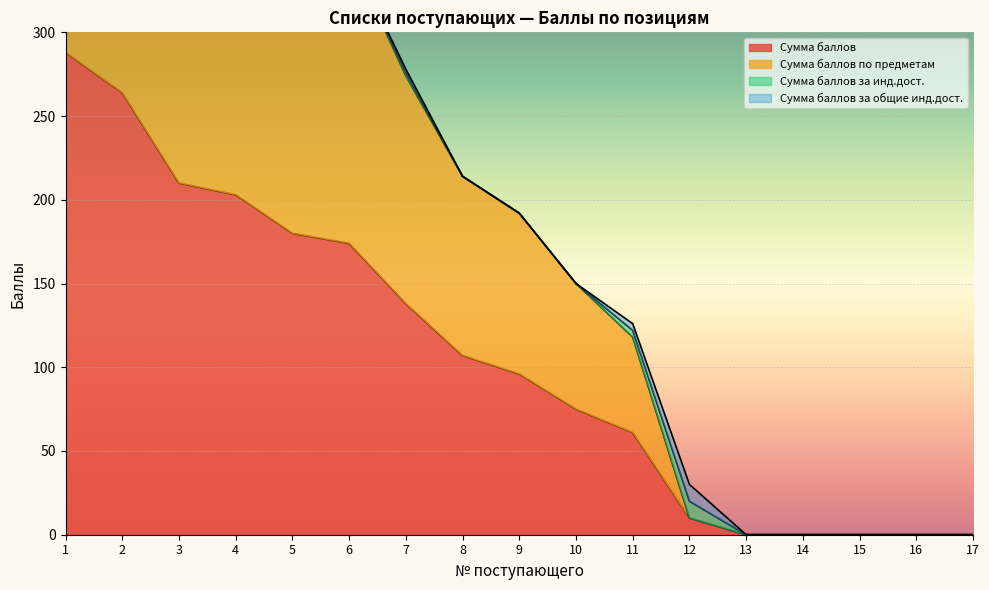

At which label is Сумма баллов closest to 144?

7